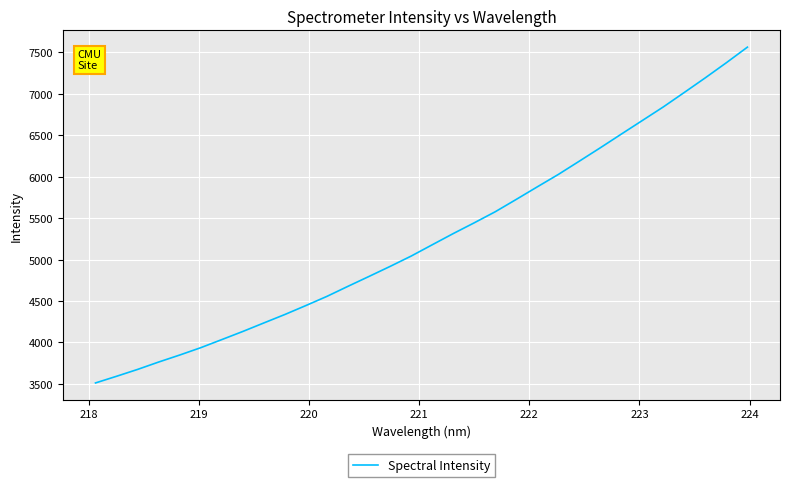

What is the difference between the maximum and minimum values?

4052.0